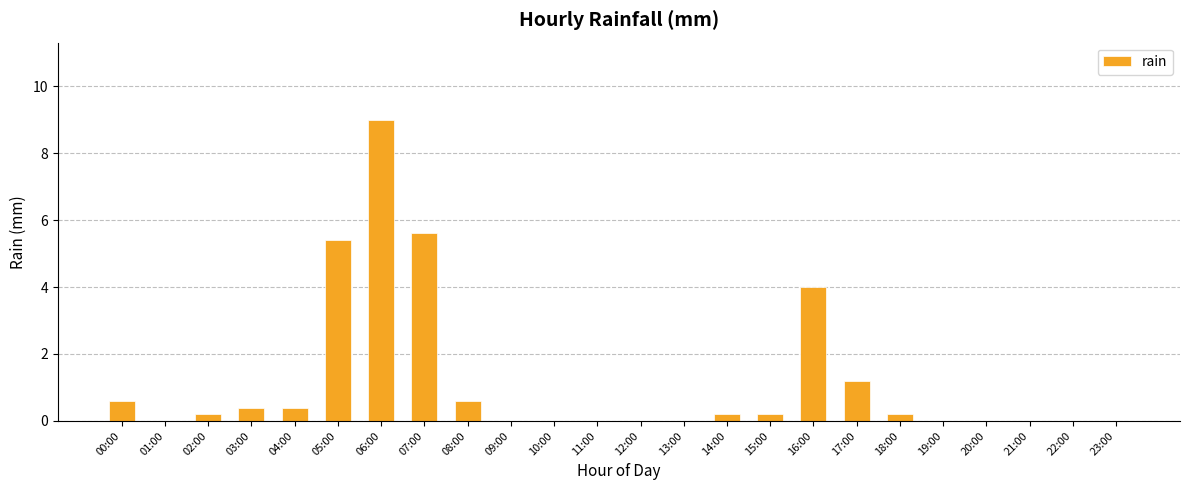

Which category has the highest value across all series?

06:00